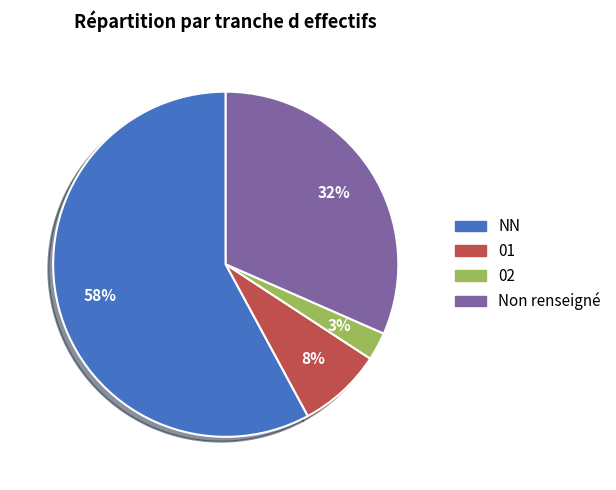

How many segments does this pie chart have?

4